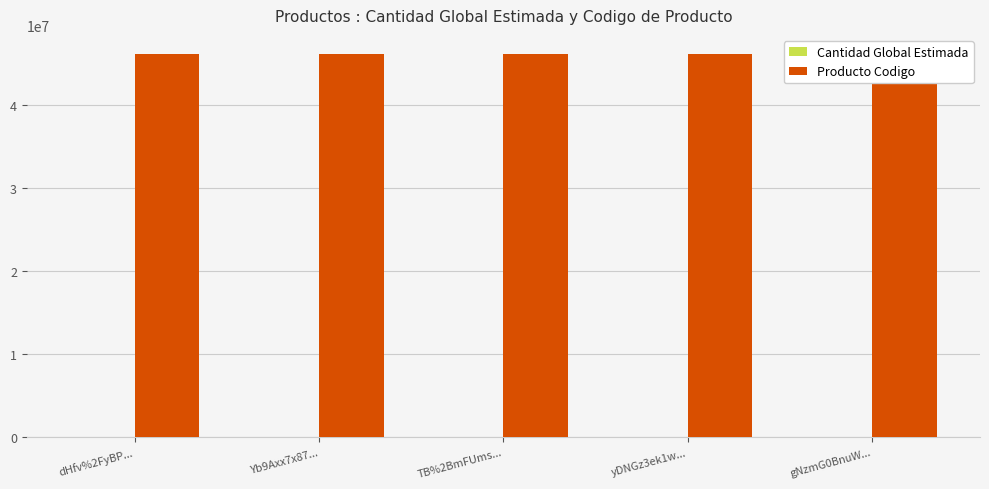

True or false: Producto Codigo has a value of 46171507 at Yb9Axx7x87....

True